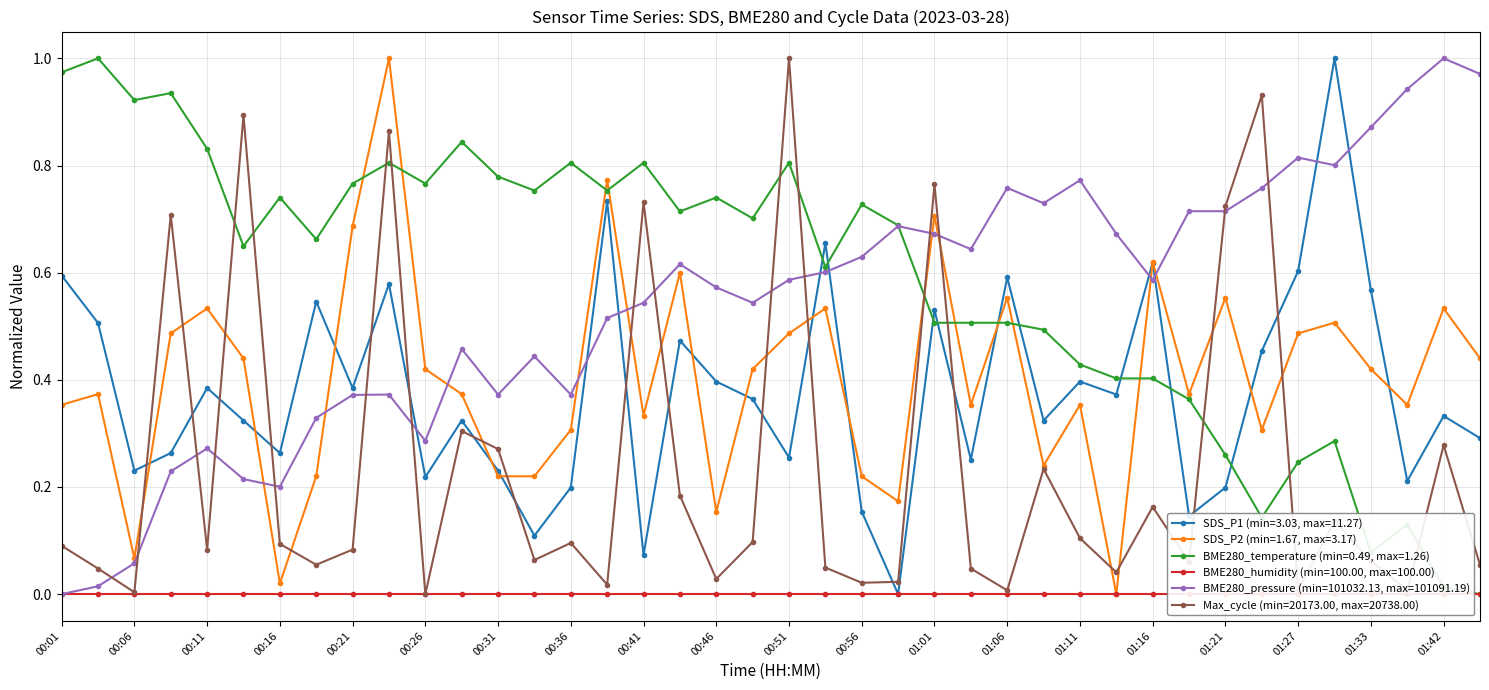

What is the difference between the second highest and second lowest values in the Max_cycle series?

0.9